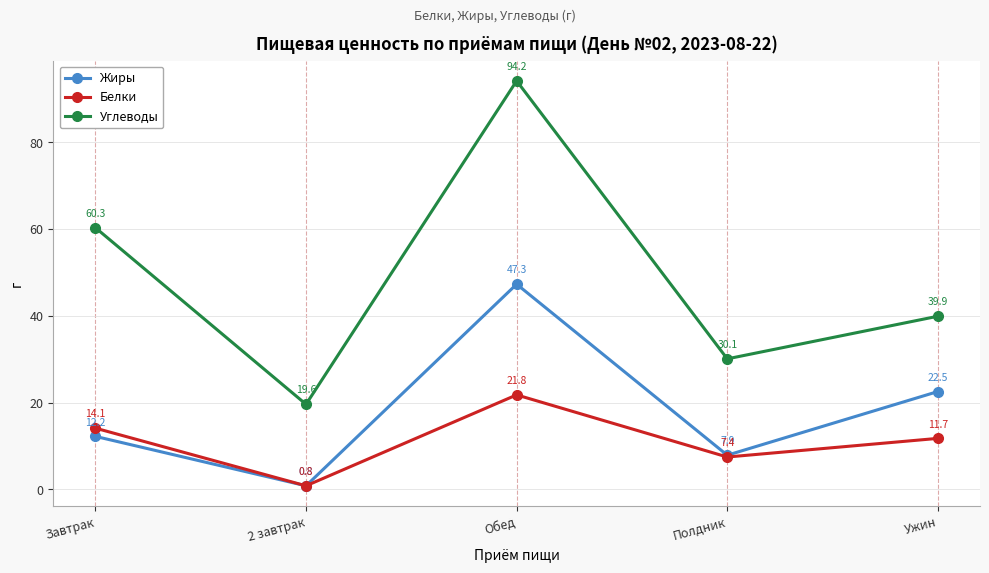

Rank the categories by Углеводы value from highest to lowest.

Обед, Завтрак, Ужин, Полдник, 2 завтрак